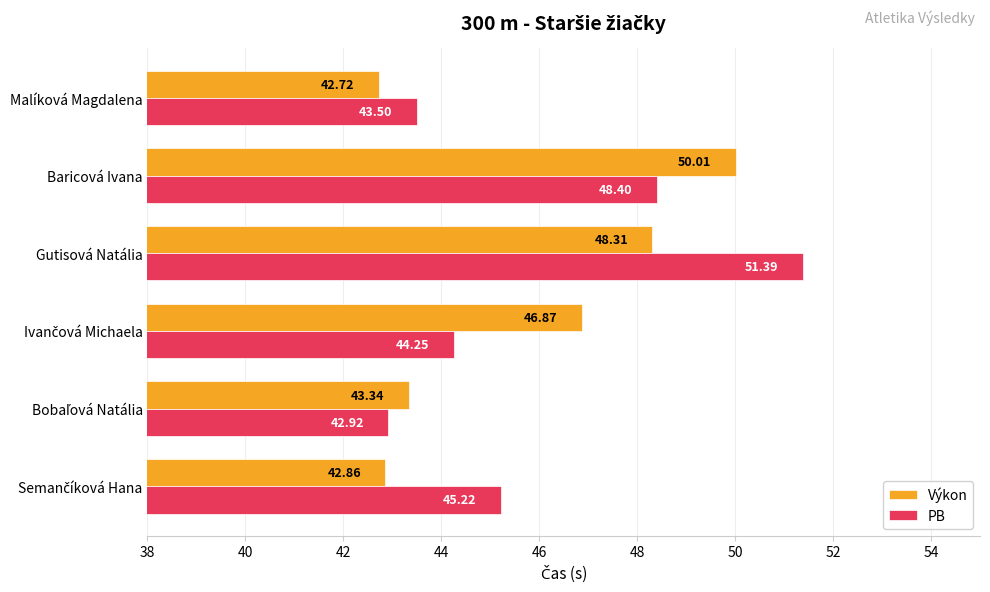

What is the sum of the PB values at Baricová Ivana and Gutisová Natália?

99.8